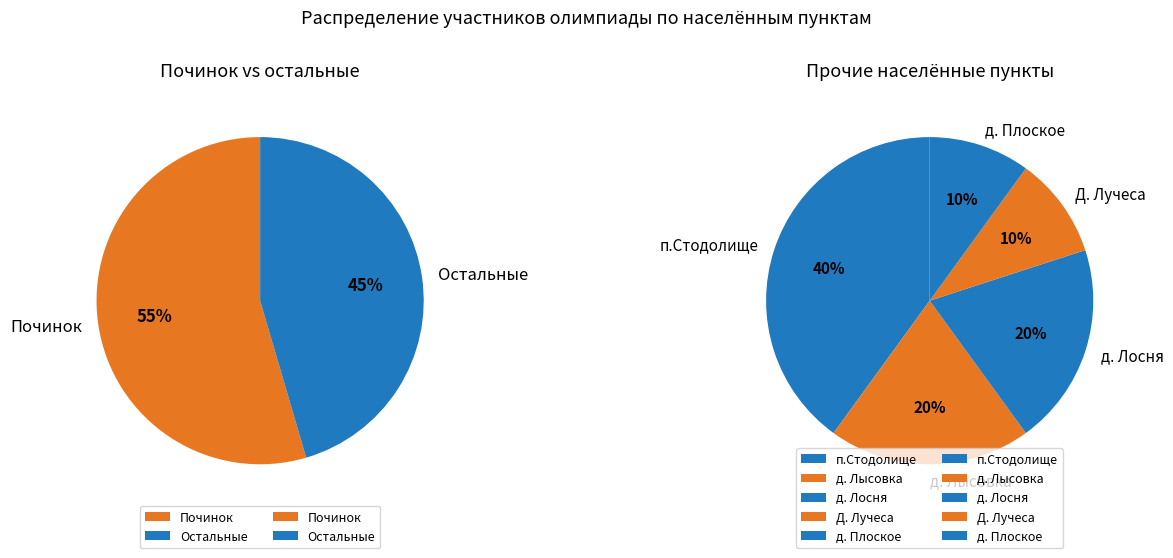

What is the change in value from п.Стодолище to Д. Лучеса?

-3